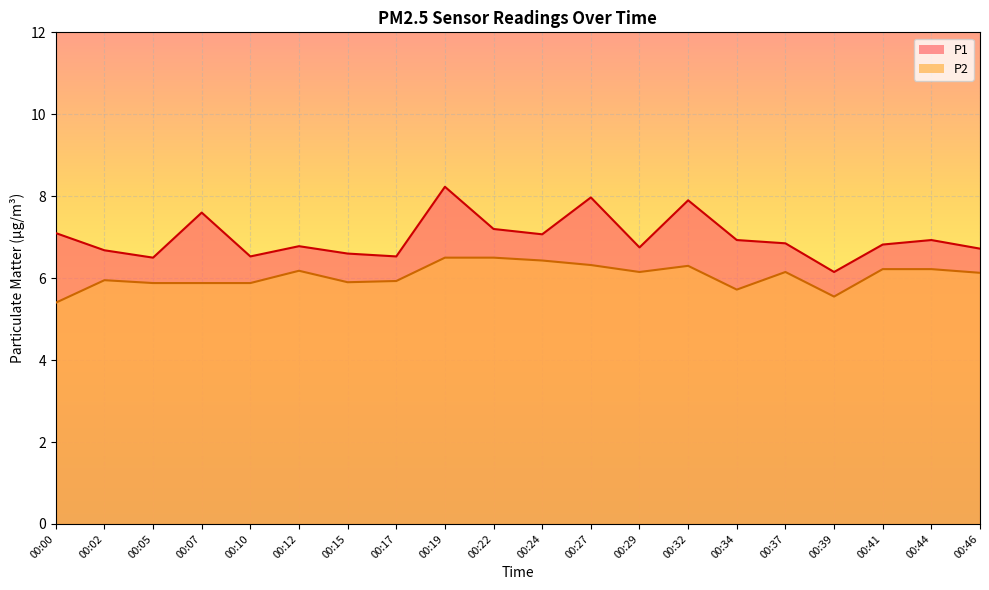

Which series has the largest total across all categories?

P1